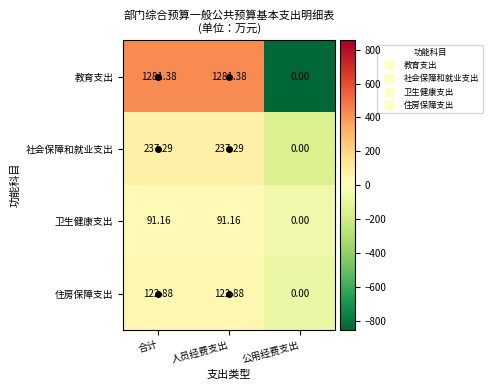

Which series has the widest spread of values?

教育支出